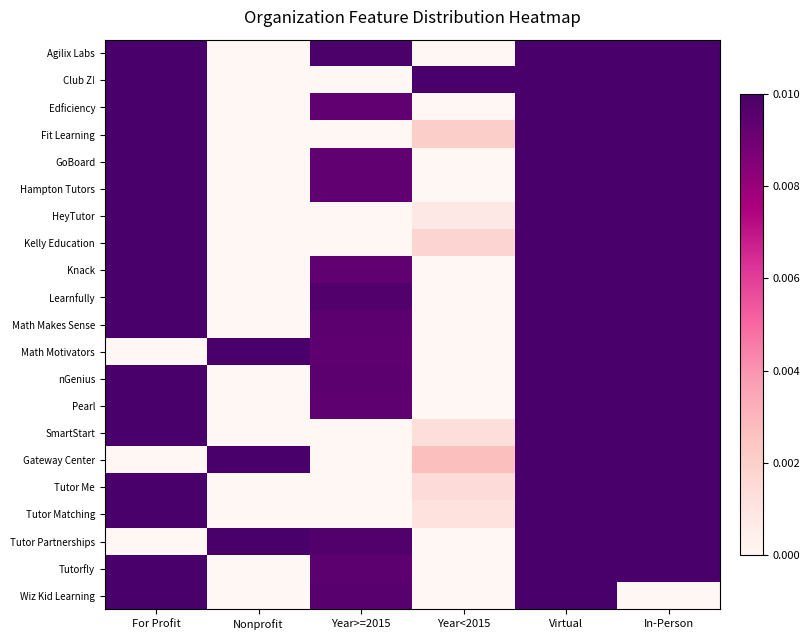

Reading left to right, list all the values displayed in this chart.

Agilix Labs: For Profit=0.0	Nonprofit=0.0	Year>=2015=0.0	Year<2015=0.0	Virtual=0.0	In-Person=0.0
Club Z!: For Profit=0.0	Nonprofit=0.0	Year>=2015=0.0	Year<2015=0.0	Virtual=0.0	In-Person=0.0
Edficiency: For Profit=0.0	Nonprofit=0.0	Year>=2015=0.0	Year<2015=0.0	Virtual=0.0	In-Person=0.0
Fit Learning: For Profit=0.0	Nonprofit=0.0	Year>=2015=0.0	Year<2015=0.0	Virtual=0.0	In-Person=0.0
GoBoard: For Profit=0.0	Nonprofit=0.0	Year>=2015=0.0	Year<2015=0.0	Virtual=0.0	In-Person=0.0
Hampton Tutors: For Profit=0.0	Nonprofit=0.0	Year>=2015=0.0	Year<2015=0.0	Virtual=0.0	In-Person=0.0
HeyTutor: For Profit=0.0	Nonprofit=0.0	Year>=2015=0.0	Year<2015=0.0	Virtual=0.0	In-Person=0.0
Kelly Education: For Profit=0.0	Nonprofit=0.0	Year>=2015=0.0	Year<2015=0.0	Virtual=0.0	In-Person=0.0
Knack: For Profit=0.0	Nonprofit=0.0	Year>=2015=0.0	Year<2015=0.0	Virtual=0.0	In-Person=0.0
Learnfully: For Profit=0.0	Nonprofit=0.0	Year>=2015=0.0	Year<2015=0.0	Virtual=0.0	In-Person=0.0
Math Makes Sense: For Profit=0.0	Nonprofit=0.0	Year>=2015=0.0	Year<2015=0.0	Virtual=0.0	In-Person=0.0
Math Motivators: For Profit=0.0	Nonprofit=0.0	Year>=2015=0.0	Year<2015=0.0	Virtual=0.0	In-Person=0.0
nGenius: For Profit=0.0	Nonprofit=0.0	Year>=2015=0.0	Year<2015=0.0	Virtual=0.0	In-Person=0.0
Pearl: For Profit=0.0	Nonprofit=0.0	Year>=2015=0.0	Year<2015=0.0	Virtual=0.0	In-Person=0.0
SmartStart: For Profit=0.0	Nonprofit=0.0	Year>=2015=0.0	Year<2015=0.0	Virtual=0.0	In-Person=0.0
Gateway Center: For Profit=0.0	Nonprofit=0.0	Year>=2015=0.0	Year<2015=0.0	Virtual=0.0	In-Person=0.0
Tutor Me: For Profit=0.0	Nonprofit=0.0	Year>=2015=0.0	Year<2015=0.0	Virtual=0.0	In-Person=0.0
Tutor Matching: For Profit=0.0	Nonprofit=0.0	Year>=2015=0.0	Year<2015=0.0	Virtual=0.0	In-Person=0.0
Tutor Partnerships: For Profit=0.0	Nonprofit=0.0	Year>=2015=0.0	Year<2015=0.0	Virtual=0.0	In-Person=0.0
Tutorfly: For Profit=0.0	Nonprofit=0.0	Year>=2015=0.0	Year<2015=0.0	Virtual=0.0	In-Person=0.0
Wiz Kid Learning: For Profit=0.0	Nonprofit=0.0	Year>=2015=0.0	Year<2015=0.0	Virtual=0.0	In-Person=0.0